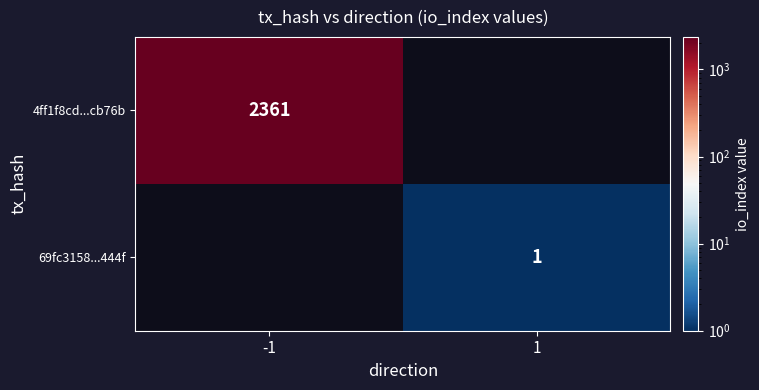

At how many categories does at least one series exceed 2145?

1